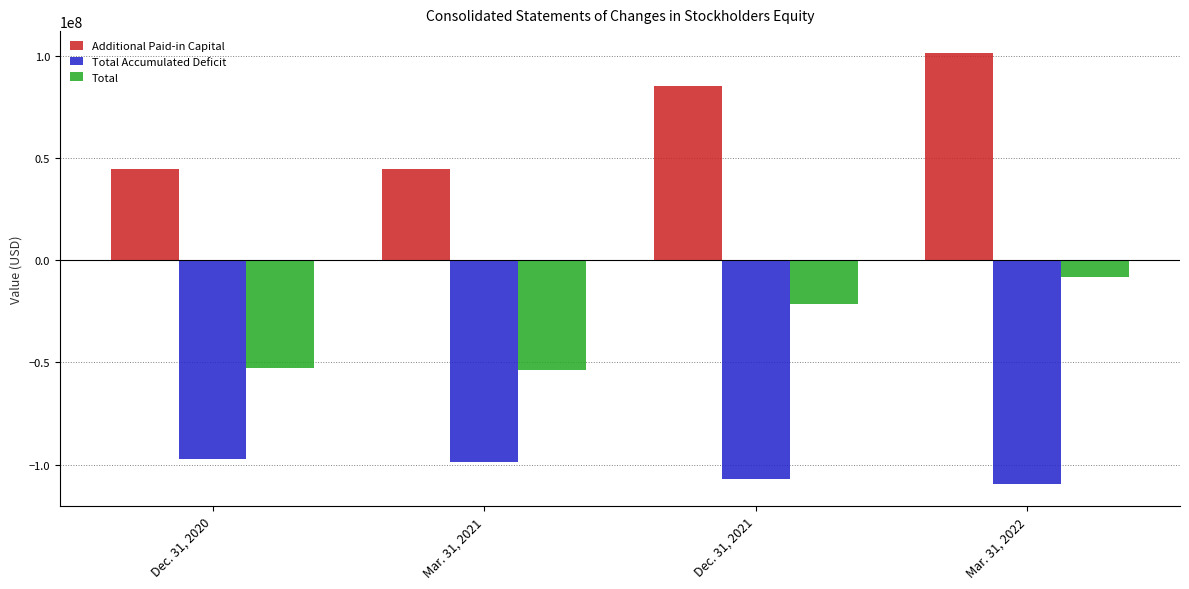

What is the sum of the Additional Paid-in Capital values at Mar. 31, 2021 and Mar. 31, 2022?

146184319